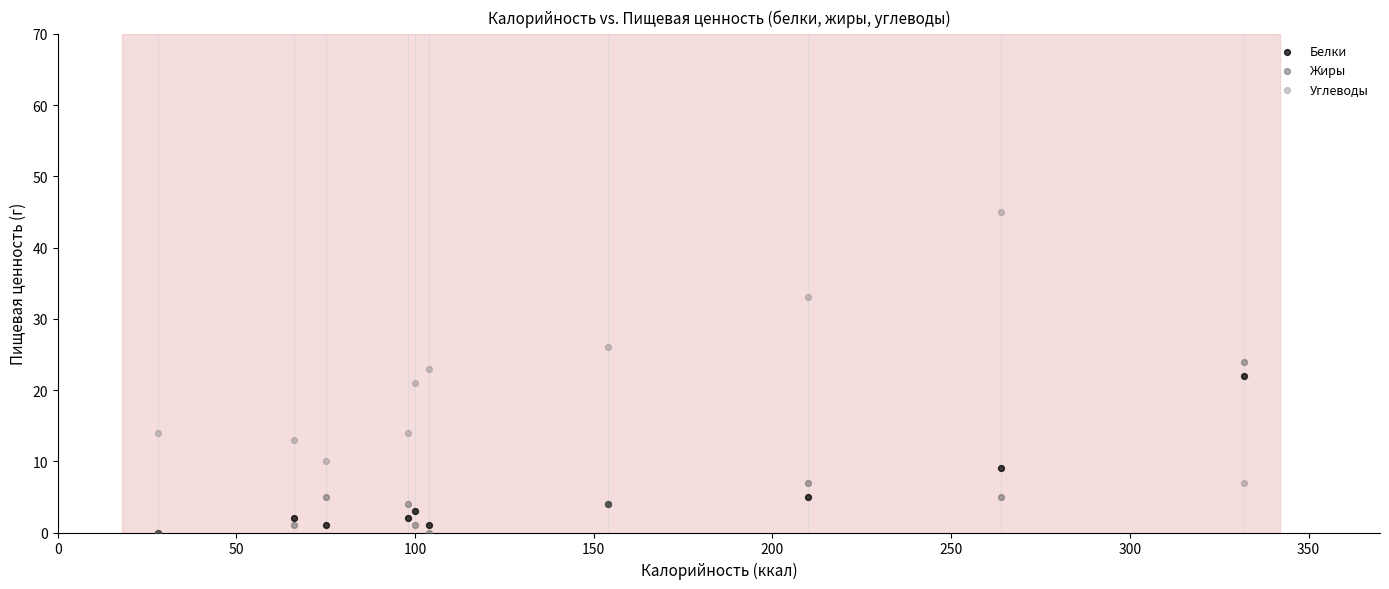

In the Белки series, what Y value is closest to 11?

9